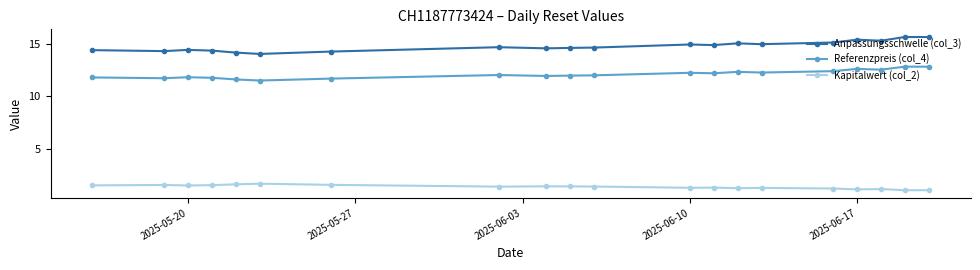

True or false: Referenzpreis (col_4) and Kapitalwert (col_2) intersect in this chart.

False